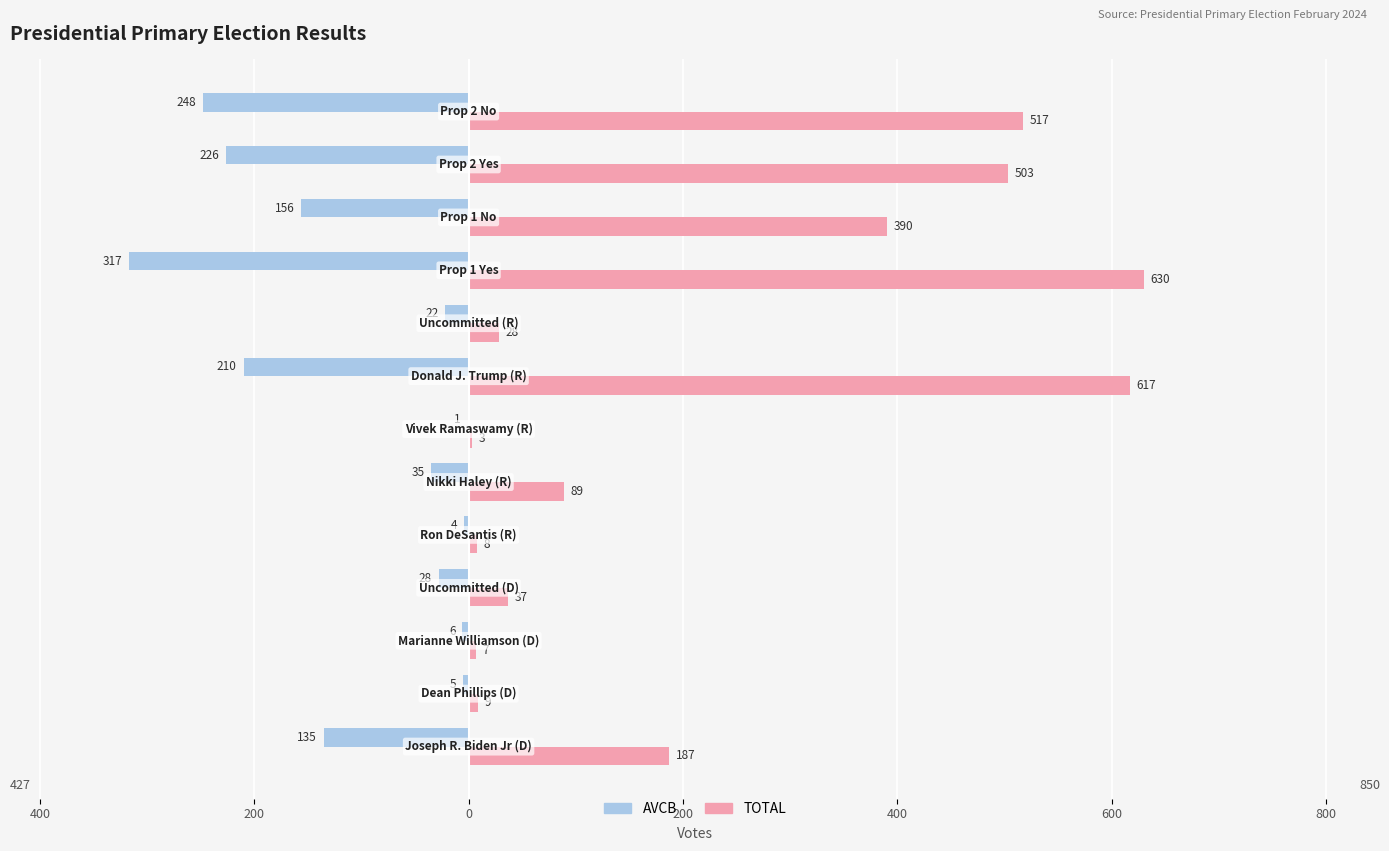

What are all the series names shown in the legend?

AVCB, TOTAL